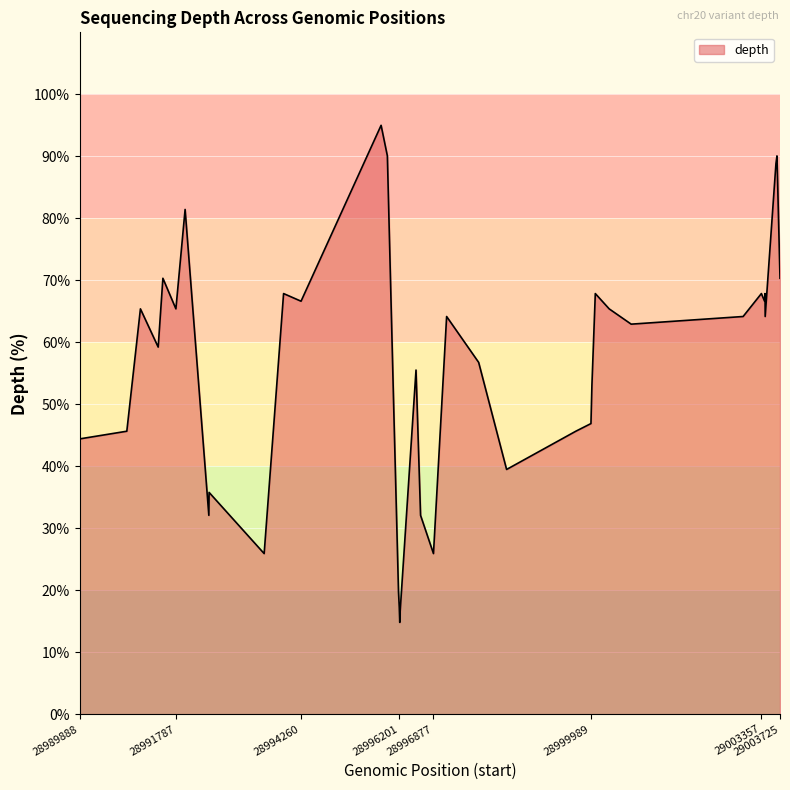

What is the difference between the maximum and second lowest values?

79.0